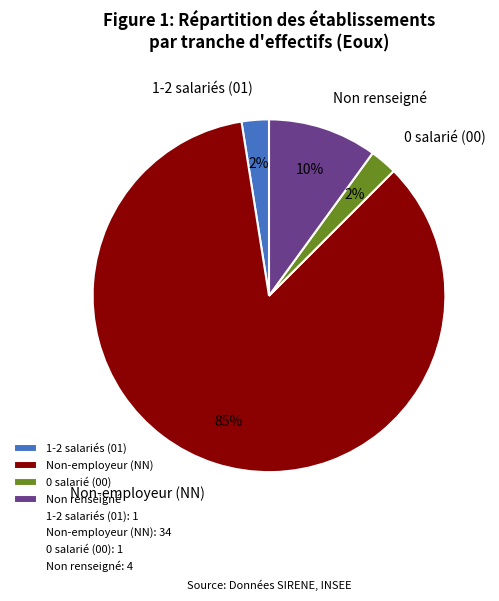

Which slice is the largest?

Non-employeur (NN)